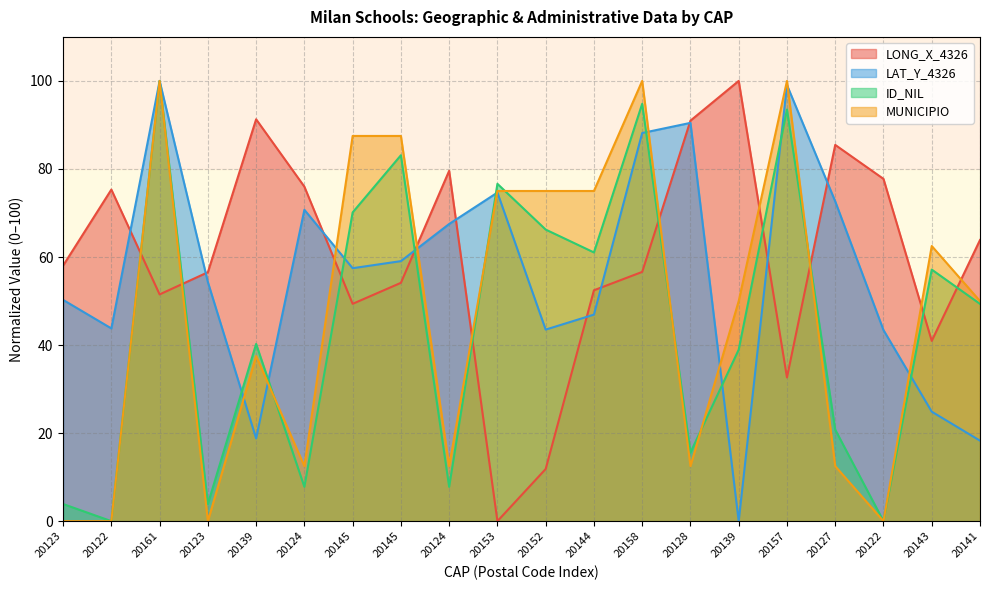

What is the spread (max minus min) of values at 20157?

67.4